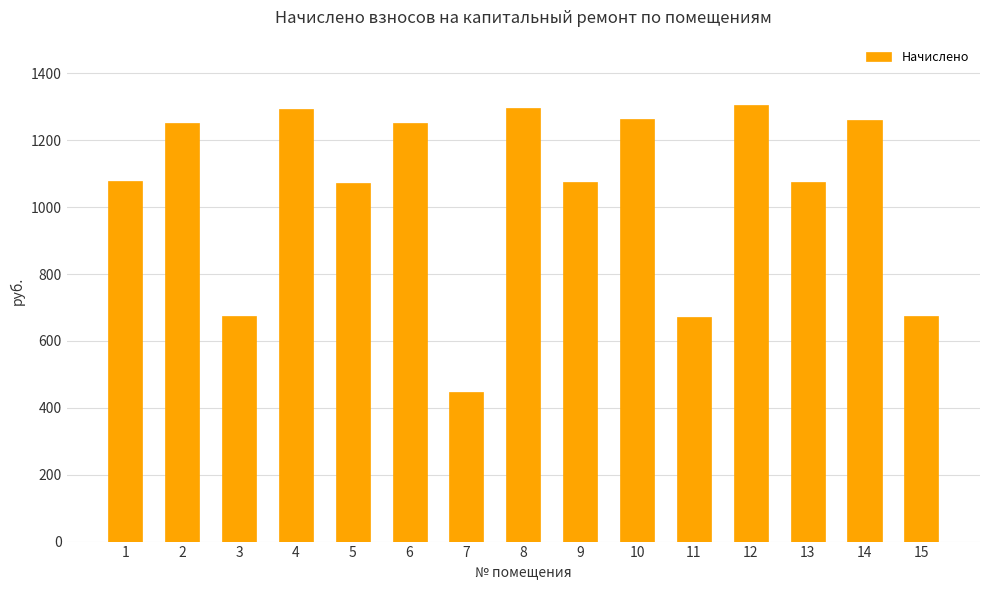

What is the change in value from 3 to 10?

+588.2